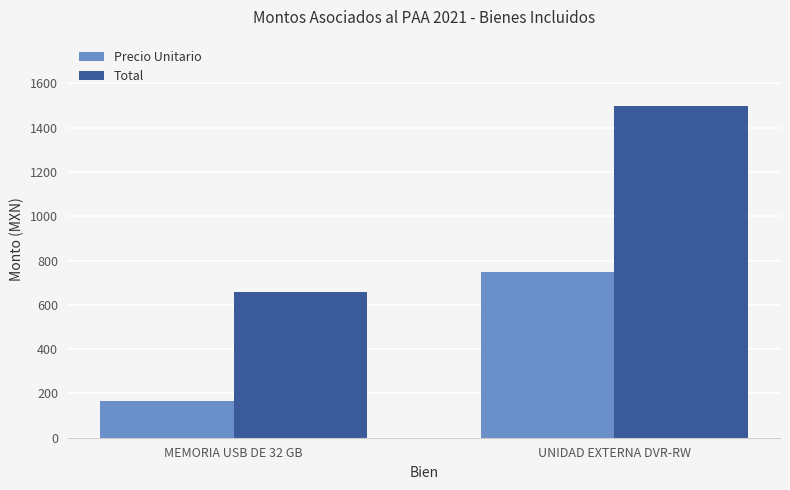

Where is Total nearest to the value 1077?

MEMORIA USB DE 32 GB